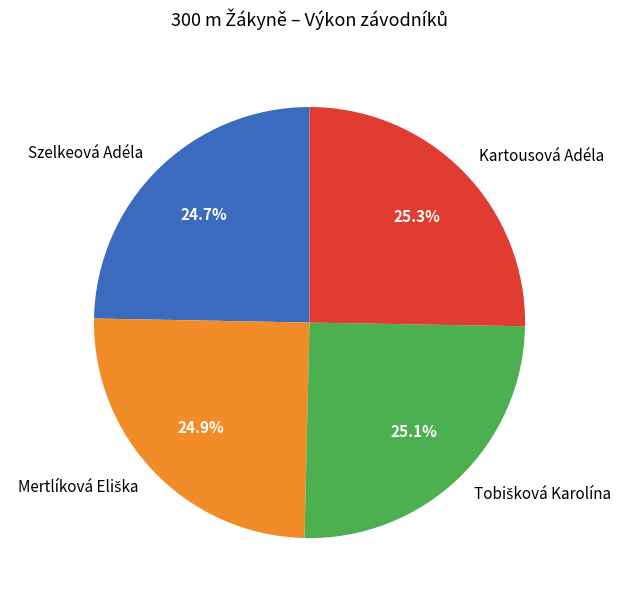

Is there a majority slice in this chart?

No